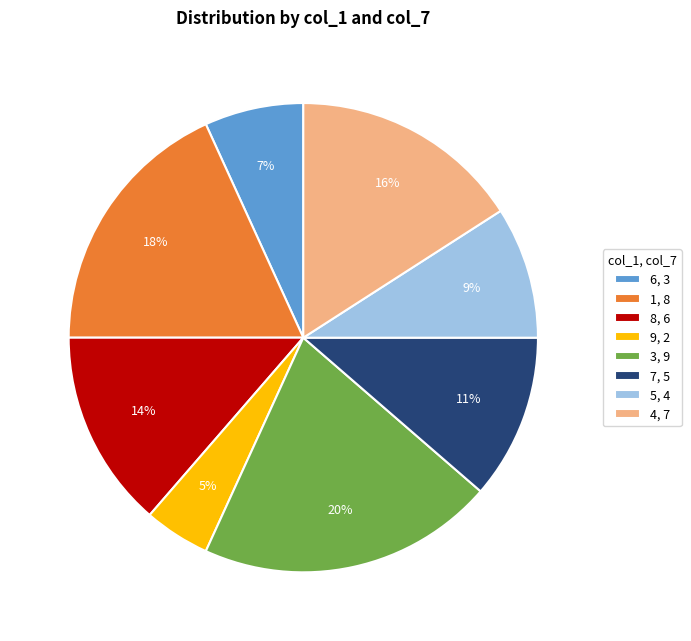

To the nearest percent, what is the difference between the 3, 9 and 7, 5 slice percentages?

9%